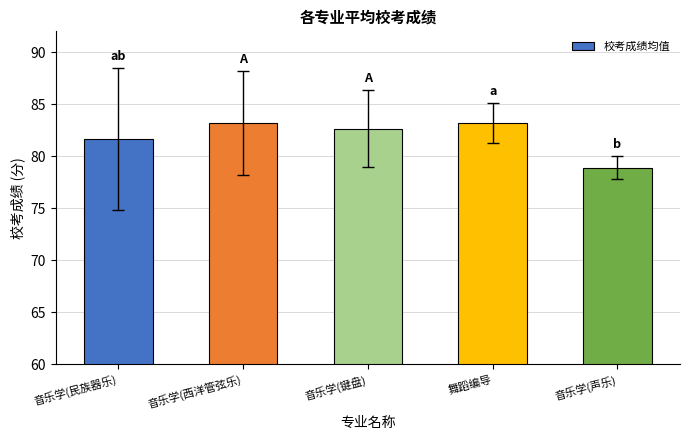

What is the sum of all values?

409.6